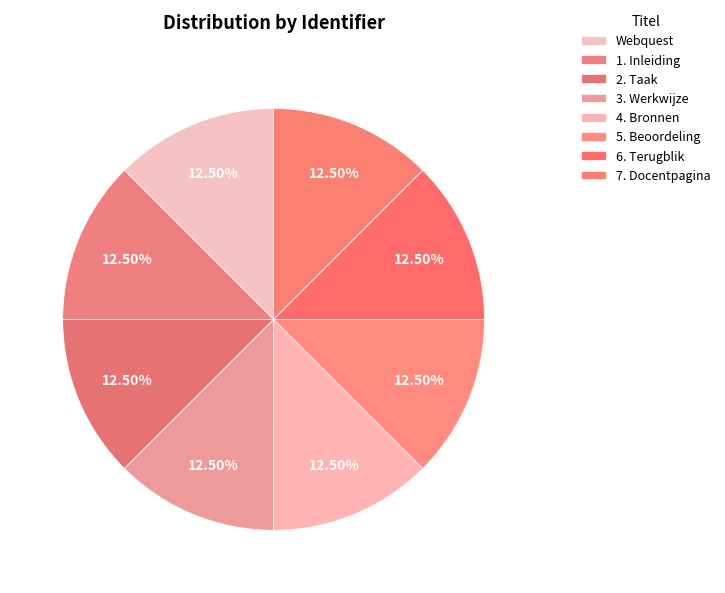

How many slices are in this pie chart?

8